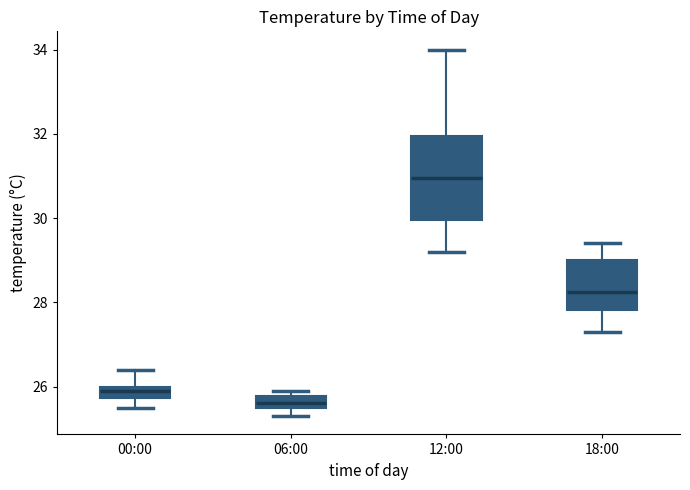

Which box has the highest median line?

12:00